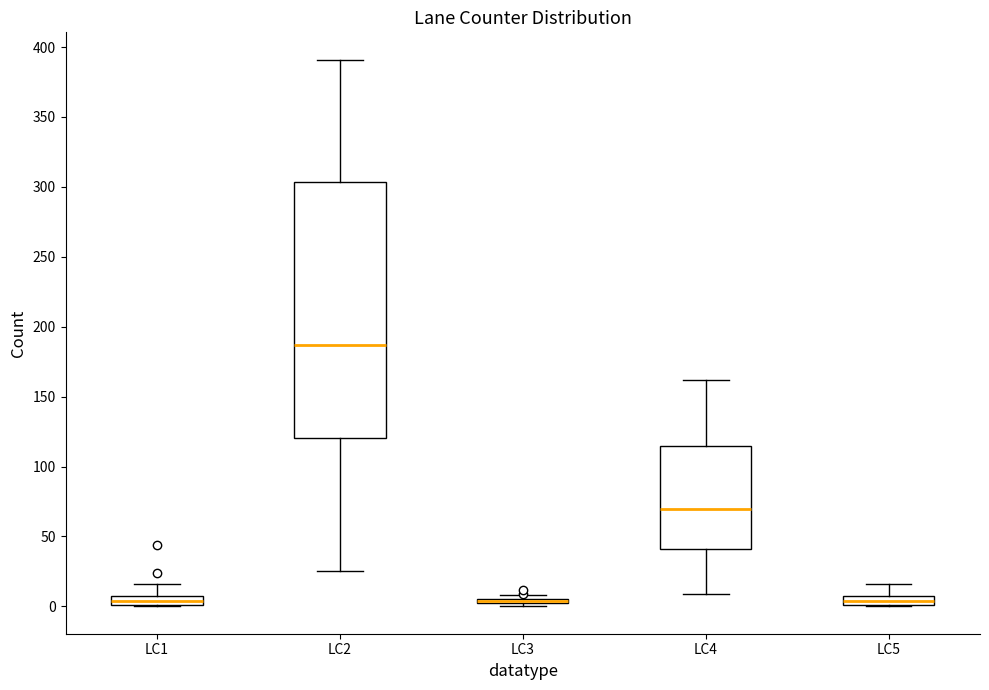

Comparing the boxes themselves (not the whiskers), which one is the tallest?

LC2